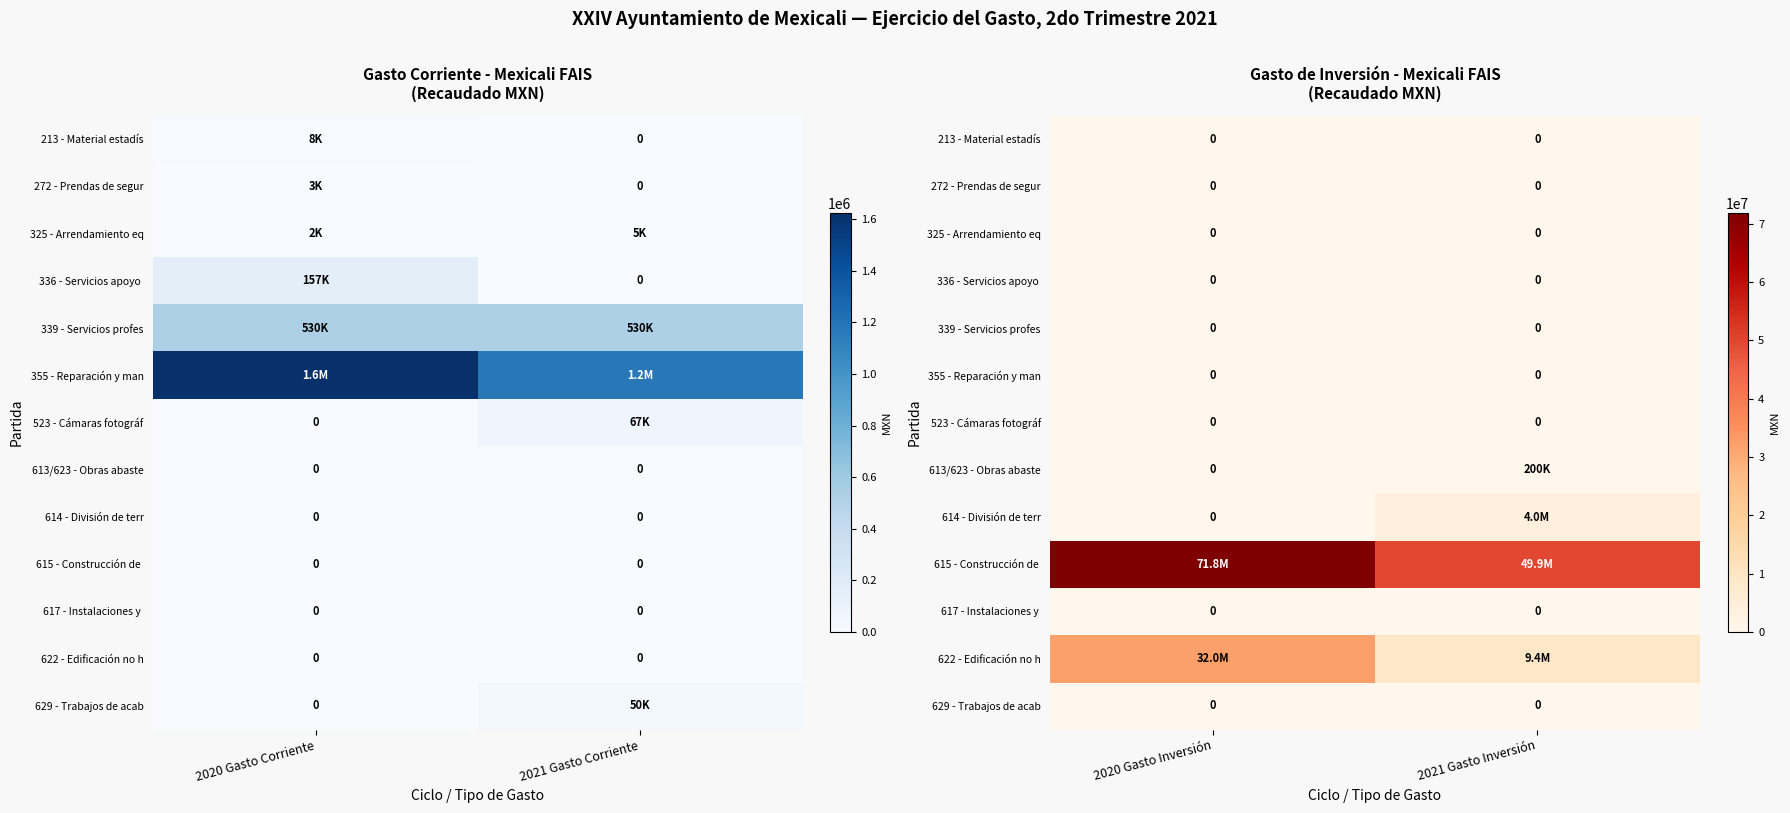

How many data points does each series have?

2